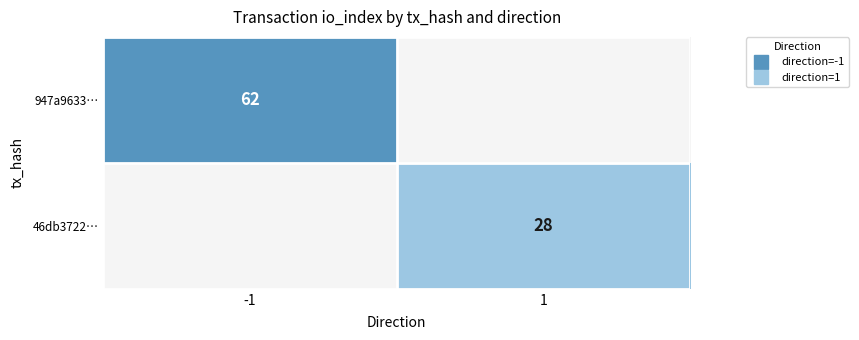

Is the value of 46db3722… at -1 greater than the value of 947a9633… at 1?

No